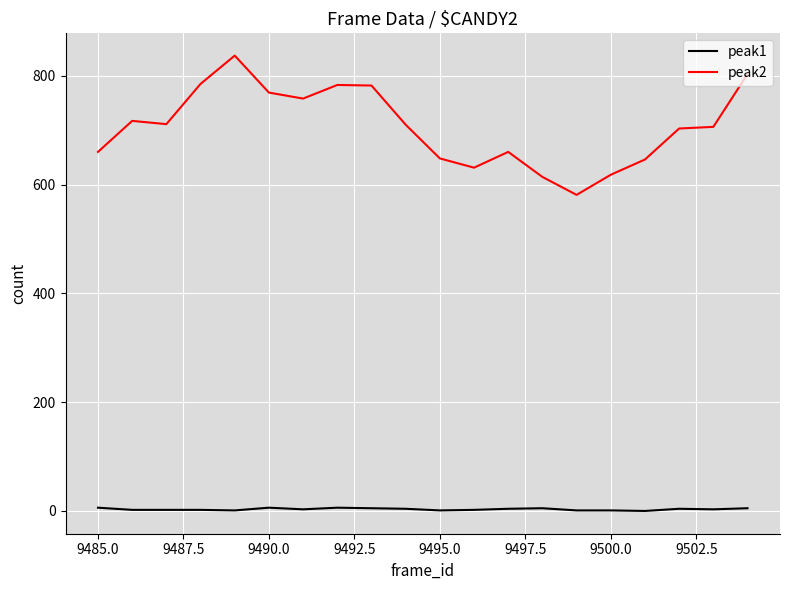

Which series has the largest total across all categories?

peak2